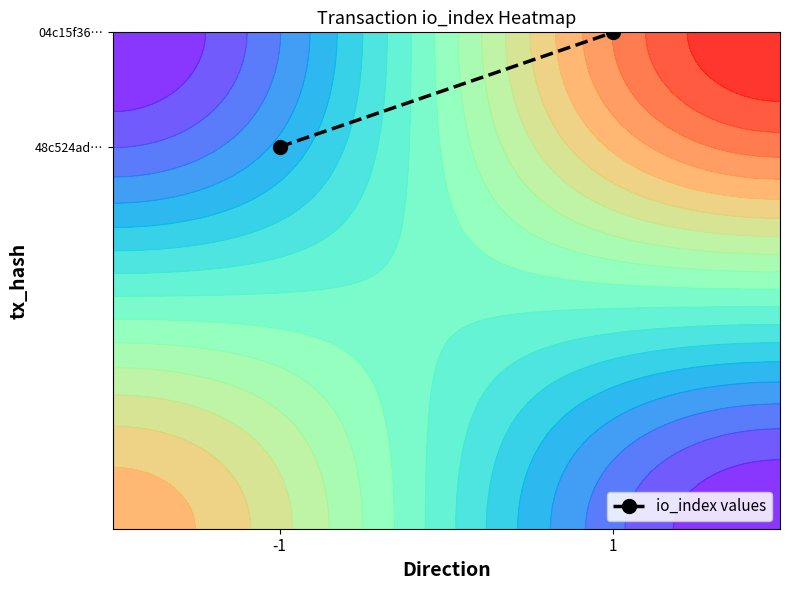

Which category has the lowest value across all series?

-1